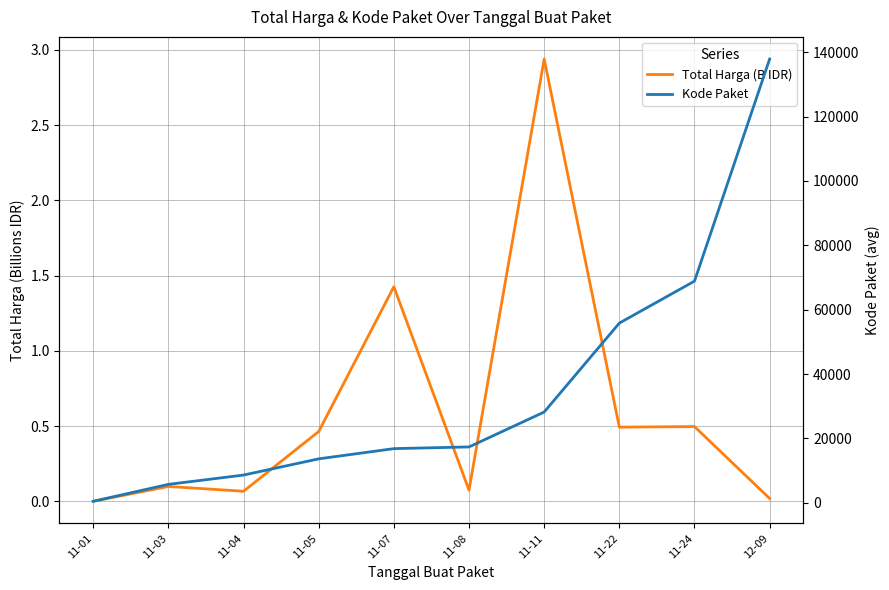

Which series has the largest total across all categories?

Kode Paket